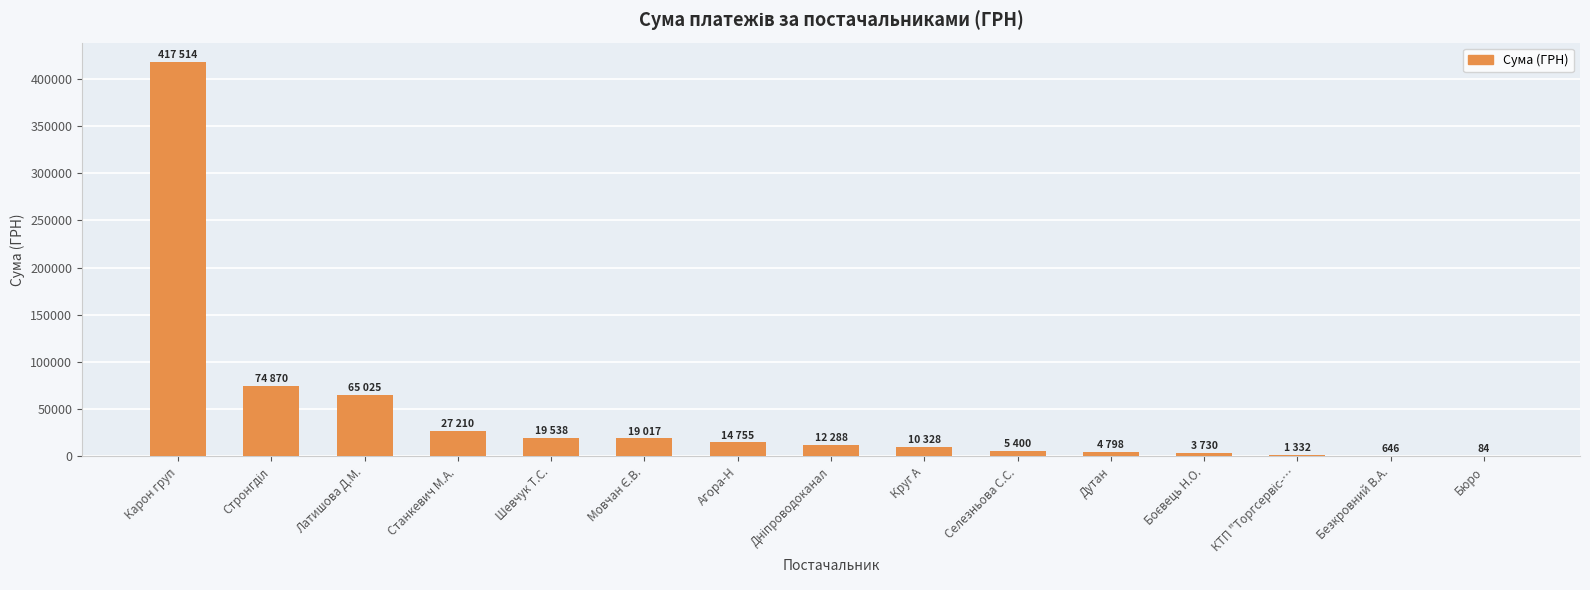

What value does the data have at Безкровний В.А.?

646.9